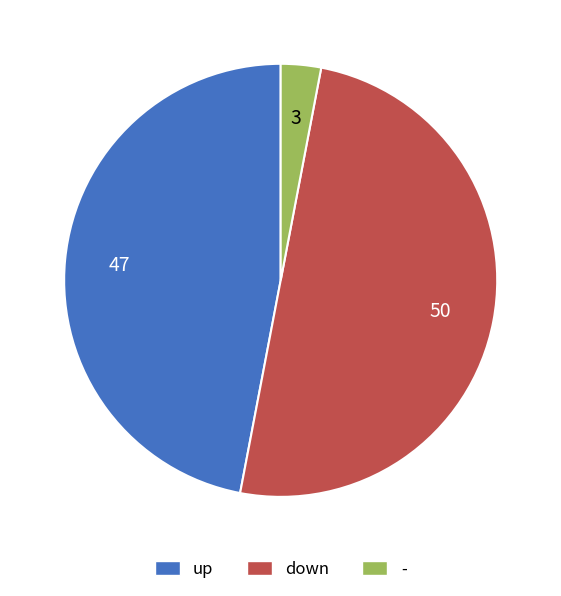

Is the sum of down and - greater than half?

Yes